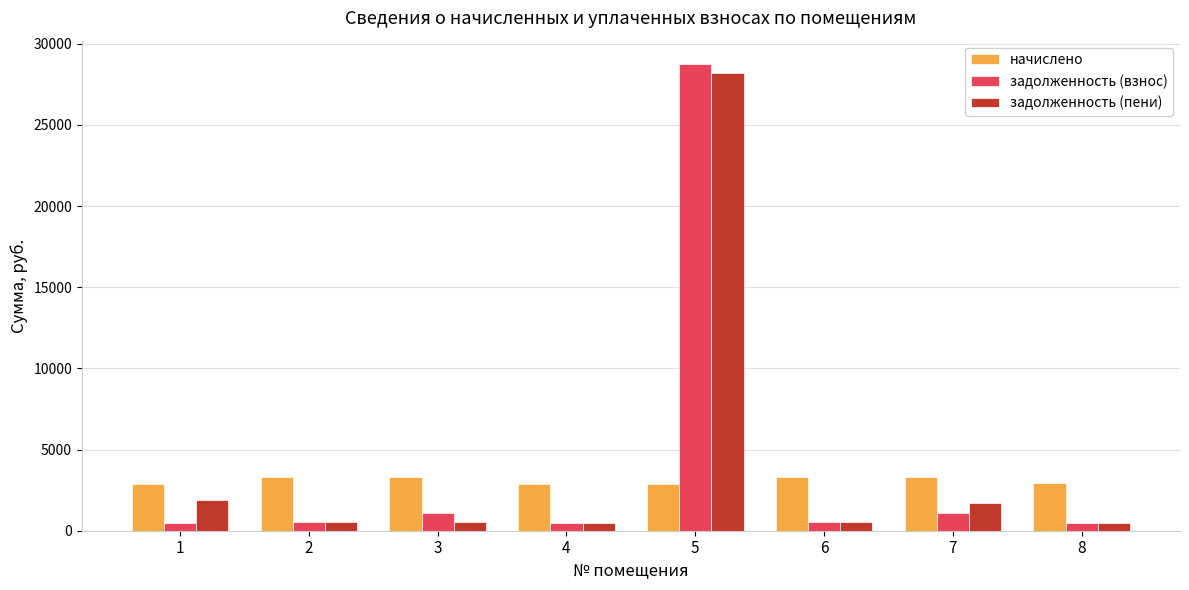

How many values in the задолженность (взнос) series exceed 553?

4